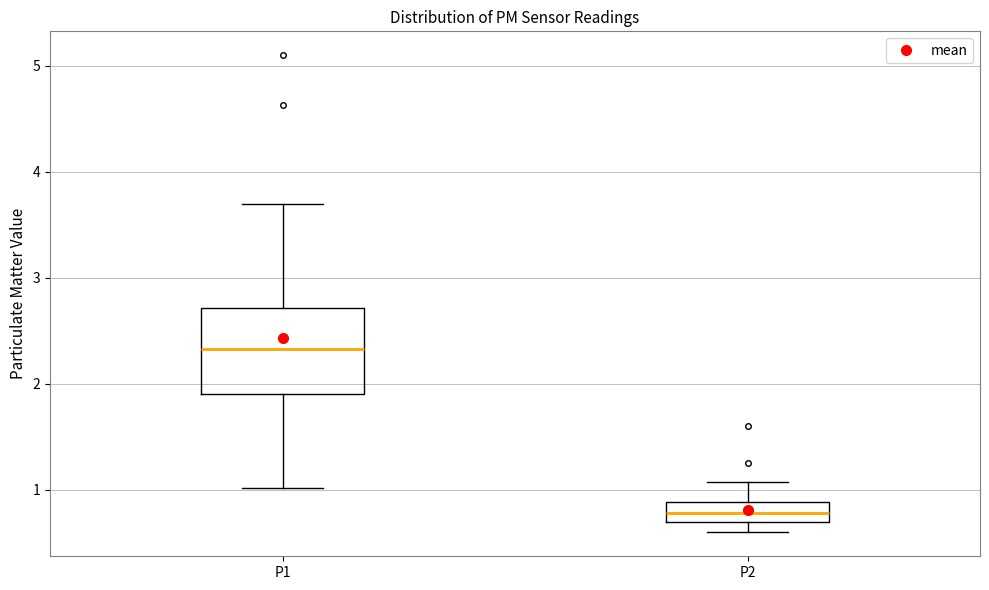

Which box has the lowest median line?

P2